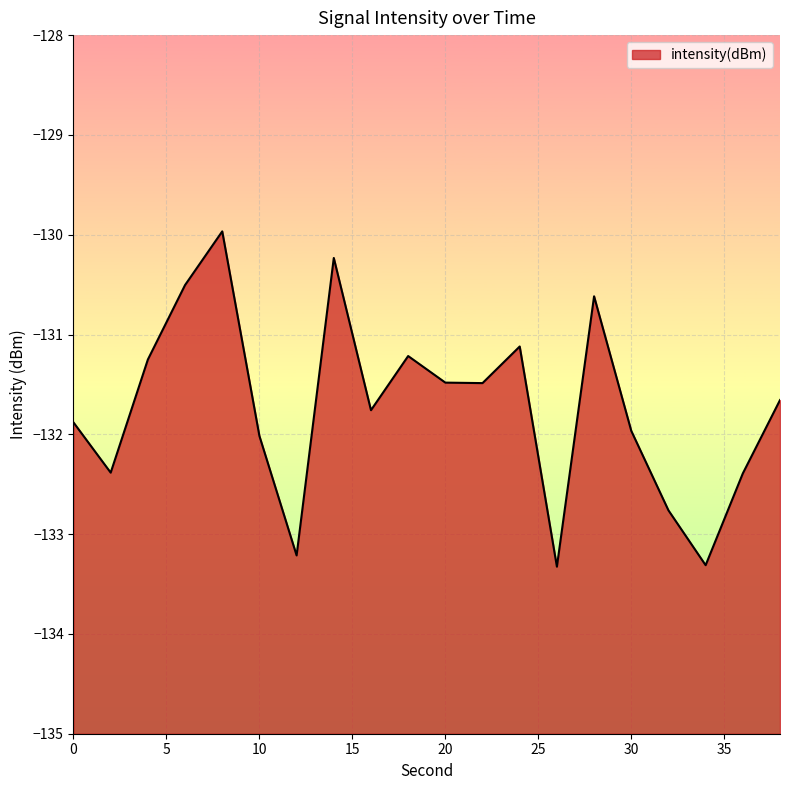

Which label corresponds to the smallest value in the chart?

26